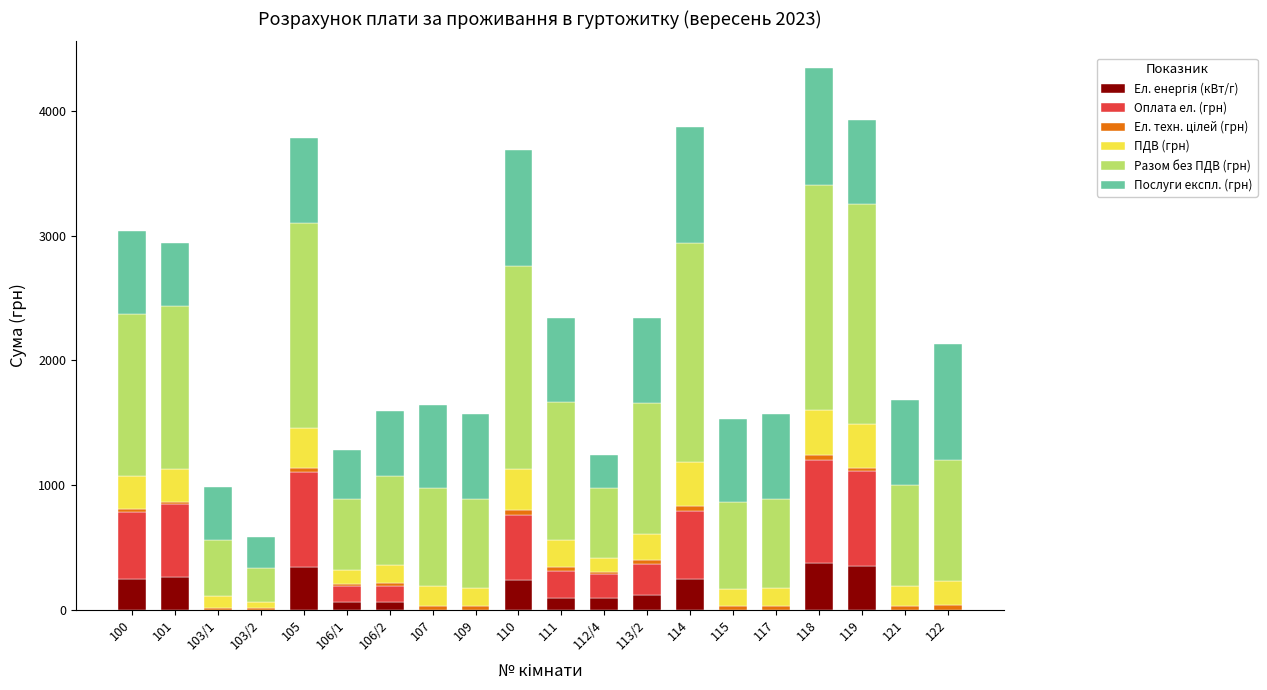

What is the total value across all series at 117?

1573.3